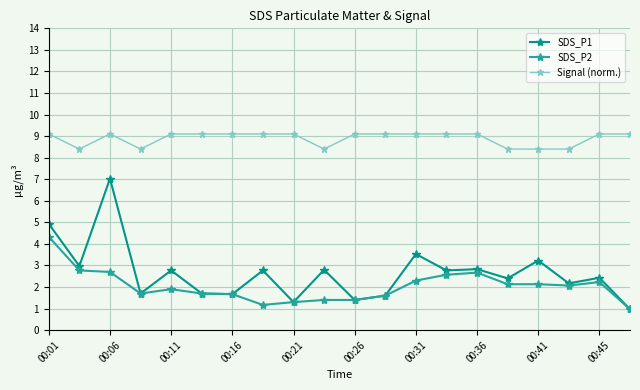

True or false: Signal (norm.) has more than 0 interior local peaks.

True